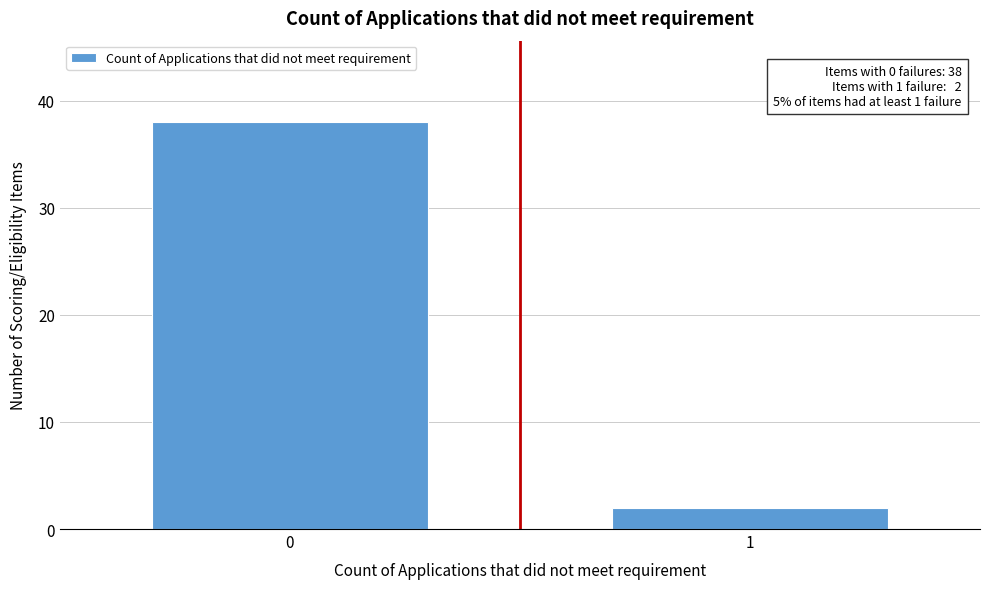

Reading right to left, transcribe all the data shown in this chart.

1=2	0=38